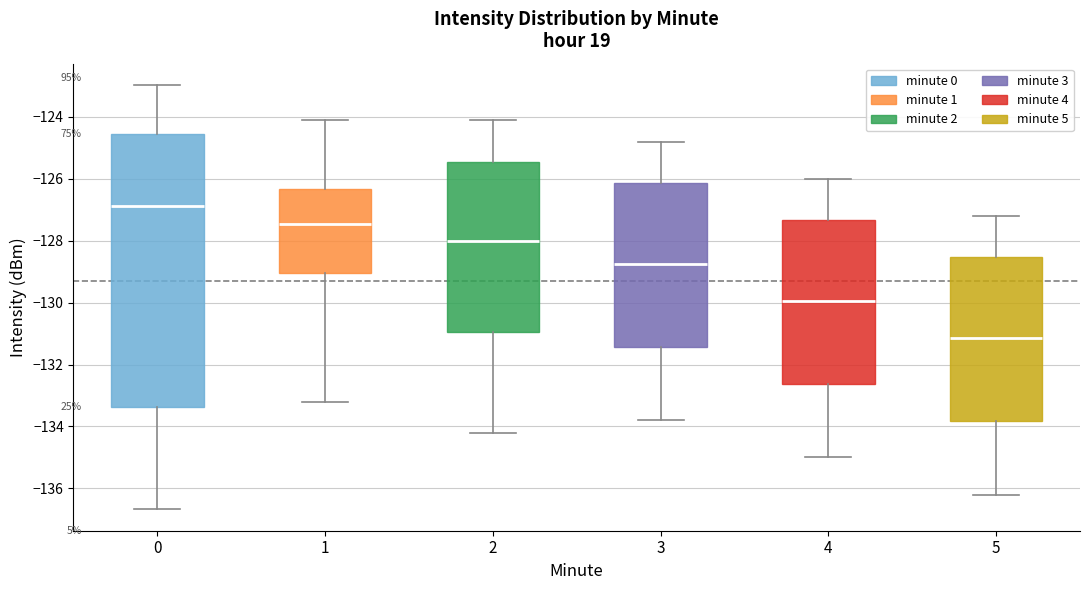

Reading left to right, transcribe this box plot: for each box, give where its median line is, the range the box spans, and where its two whiskers end, as read against the y-axis. The values are not printed on the chart, so give them approximately, as read against the axis.

0: median -126.8, box -133.4 to -124.6, whiskers -136.6 to -123.0
1: median -127.4, box -129.0 to -126.4, whiskers -133.2 to -124.0
2: median -128.0, box -131.0 to -125.4, whiskers -134.2 to -124.0
3: median -128.8, box -131.4 to -126.2, whiskers -133.8 to -124.8
4: median -130.0, box -132.6 to -127.4, whiskers -135.0 to -126.0
5: median -131.2, box -133.8 to -128.6, whiskers -136.2 to -127.2